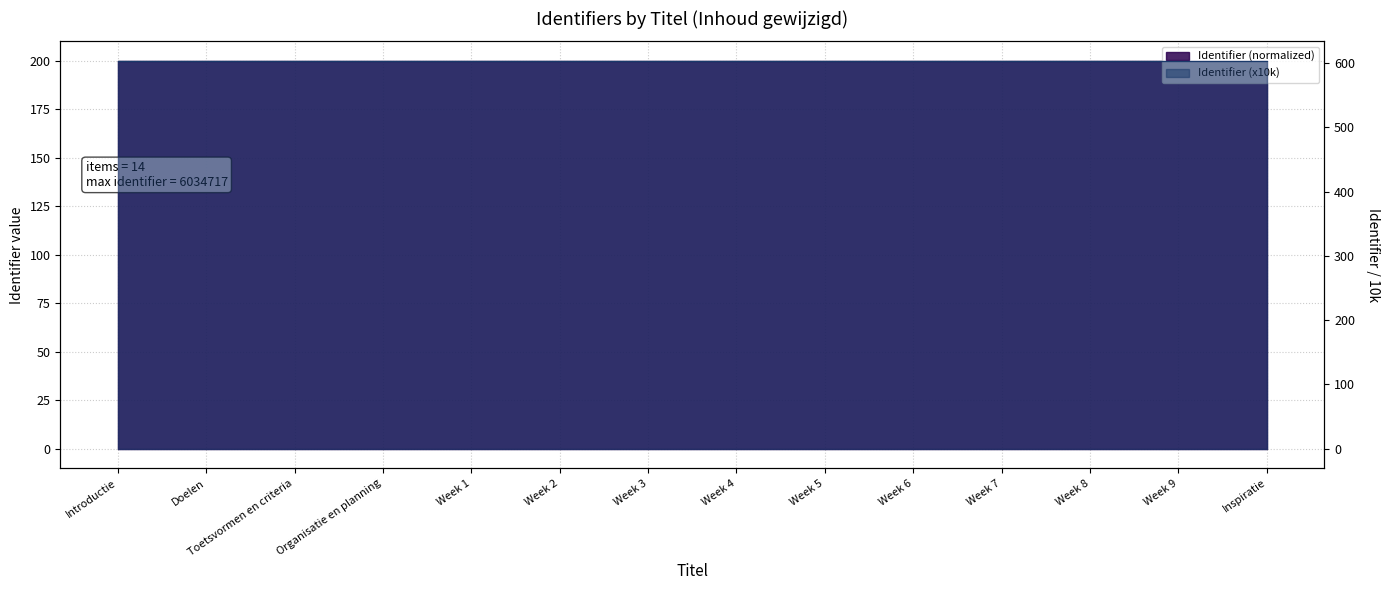

The value at Week 1 is 200.0. True or false?

True